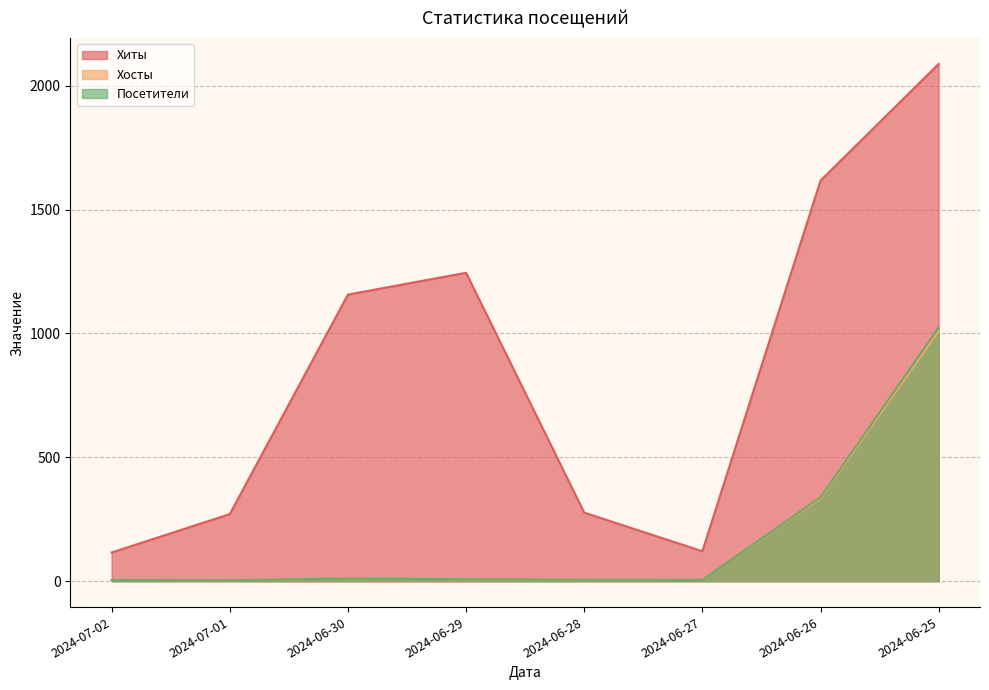

Rank the categories by Хосты value from highest to lowest.

2024-06-25, 2024-06-26, 2024-06-30, 2024-06-29, 2024-06-28, 2024-07-02, 2024-06-27, 2024-07-01